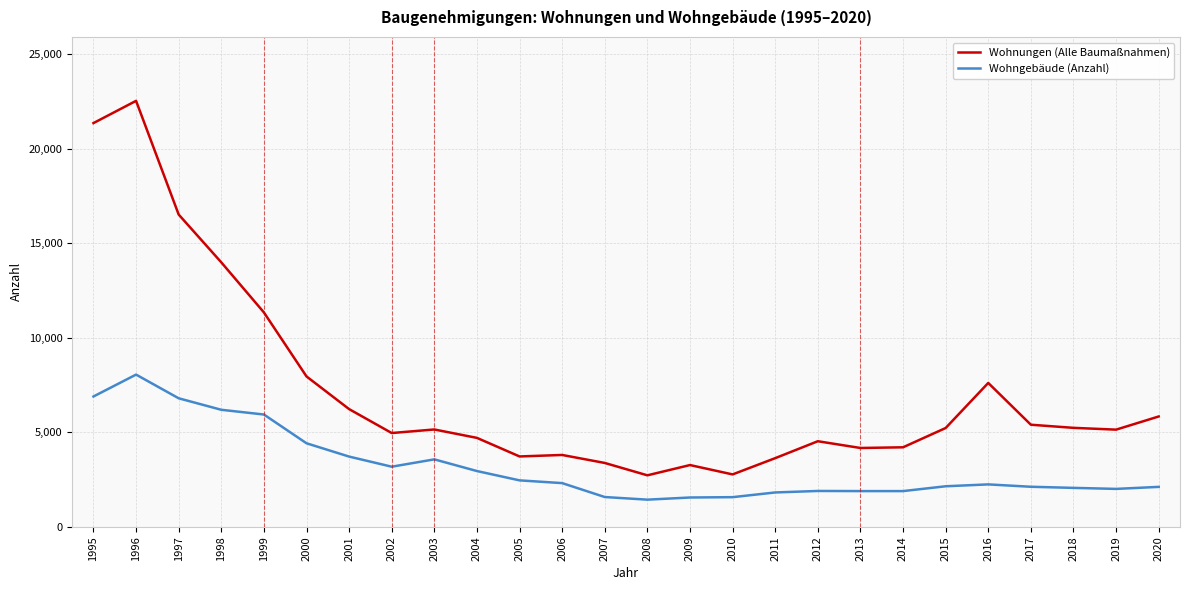

Is it true that Wohngebäude (Anzahl) equals 2427 at 2008?

False